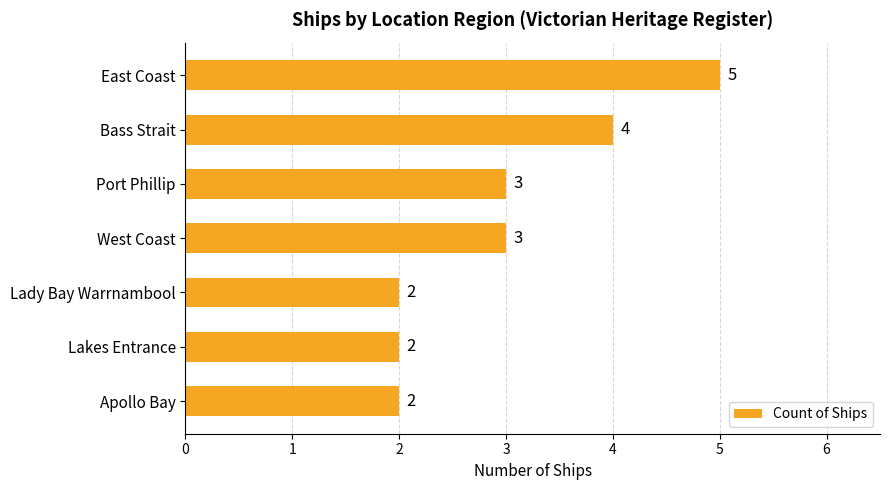

What is the maximum value shown in the chart?

5